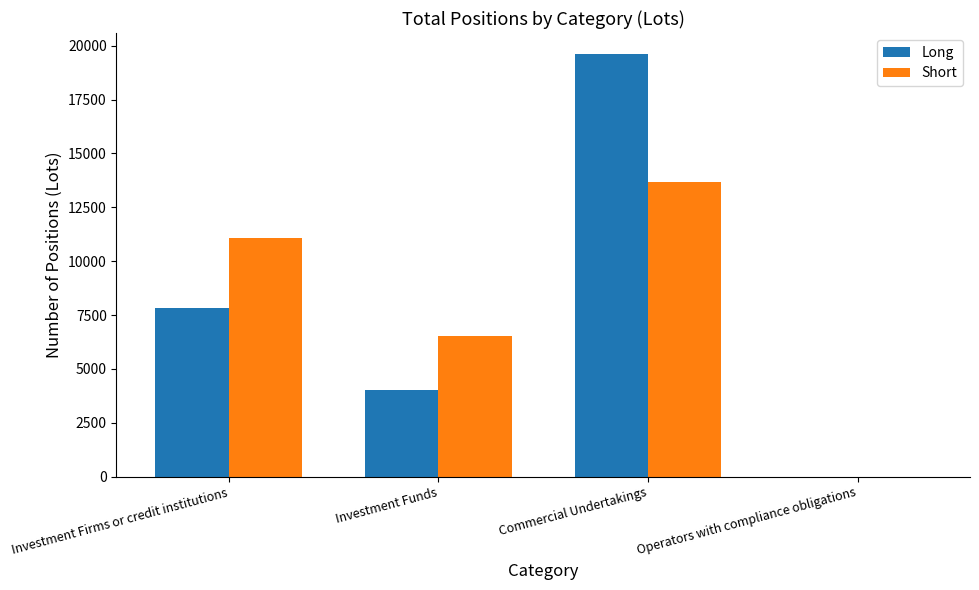

At which category is the sum across all series the highest?

Commercial Undertakings